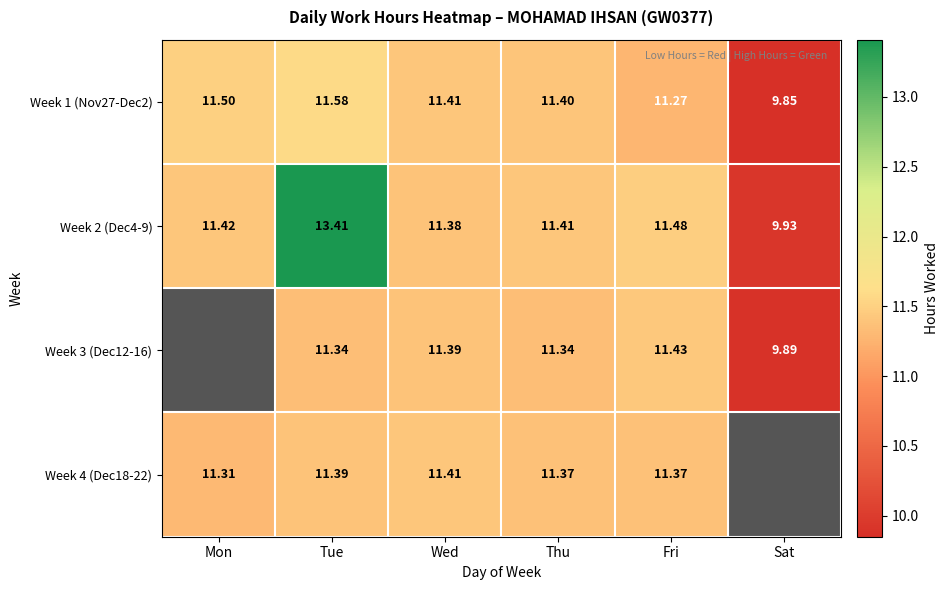

The value of Week 1 (Nov27-Dec2) at Sat is 14.7. True or false?

False